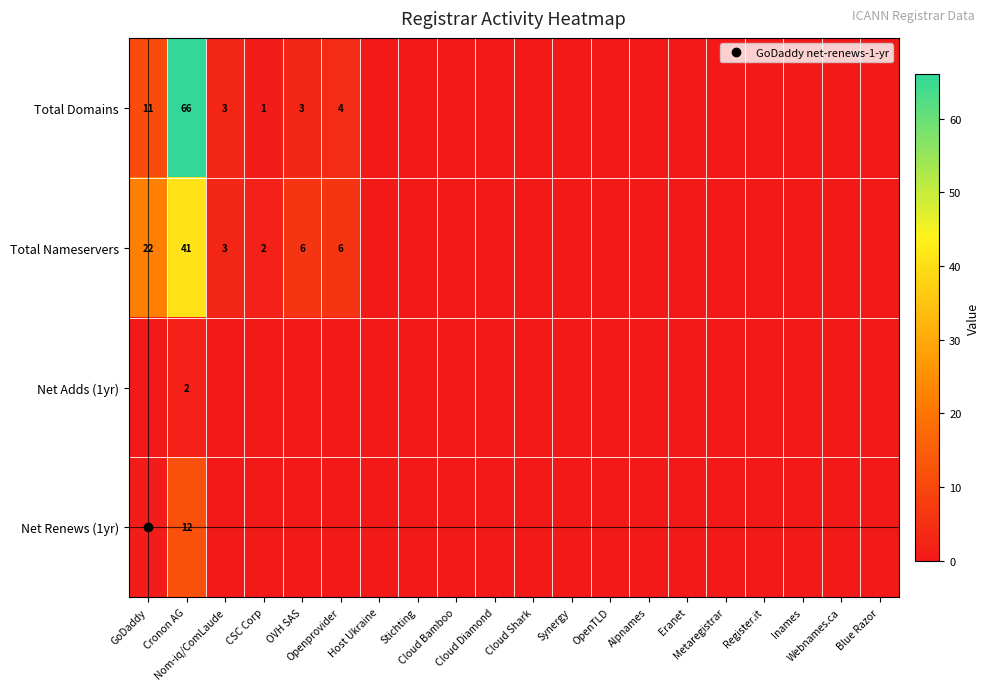

What is the greatest value displayed?

66